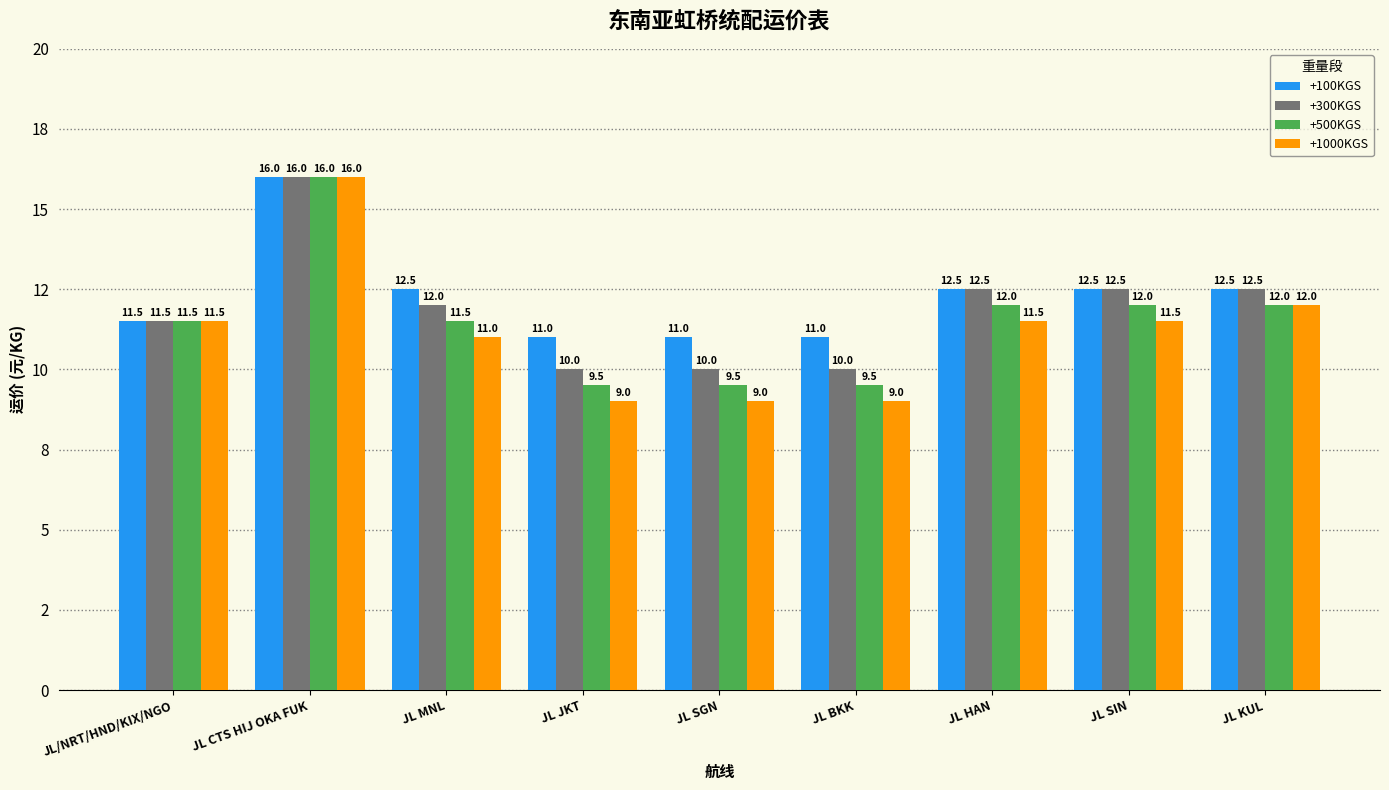

Reading left to right, extract all data points from this chart.

+100KGS: JL/NRT/HND/KIX/NGO=11.5	JL CTS HIJ OKA FUK=16.0	JL MNL=12.5	JL JKT=11.0	JL SGN=11.0	JL BKK=11.0	JL HAN=12.5	JL SIN=12.5	JL KUL=12.5
+300KGS: JL/NRT/HND/KIX/NGO=11.5	JL CTS HIJ OKA FUK=16.0	JL MNL=12.0	JL JKT=10.0	JL SGN=10.0	JL BKK=10.0	JL HAN=12.5	JL SIN=12.5	JL KUL=12.5
+500KGS: JL/NRT/HND/KIX/NGO=11.5	JL CTS HIJ OKA FUK=16.0	JL MNL=11.5	JL JKT=9.5	JL SGN=9.5	JL BKK=9.5	JL HAN=12.0	JL SIN=12.0	JL KUL=12.0
+1000KGS: JL/NRT/HND/KIX/NGO=11.5	JL CTS HIJ OKA FUK=16.0	JL MNL=11.0	JL JKT=9.0	JL SGN=9.0	JL BKK=9.0	JL HAN=11.5	JL SIN=11.5	JL KUL=12.0